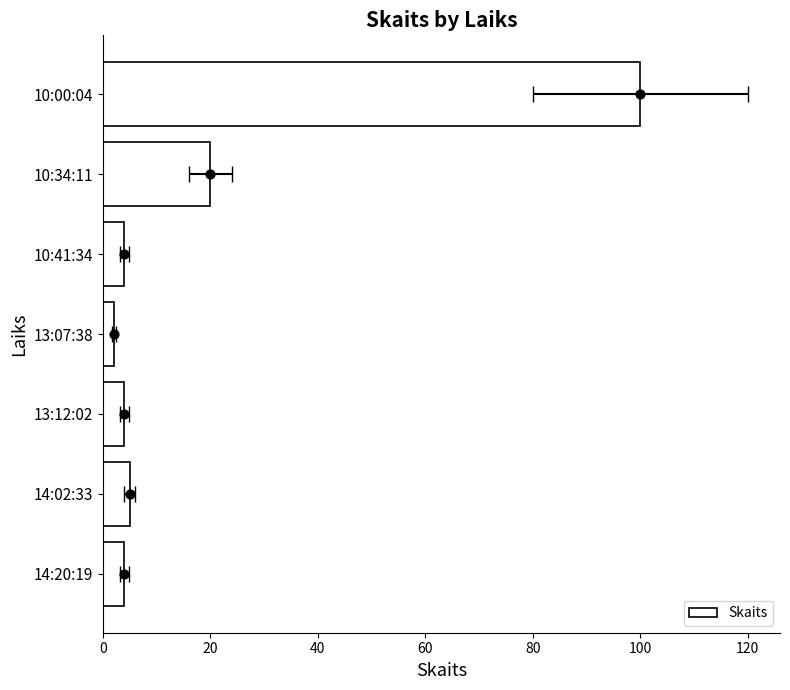

Between 10:34:11 and 13:07:38, which is larger?

10:34:11